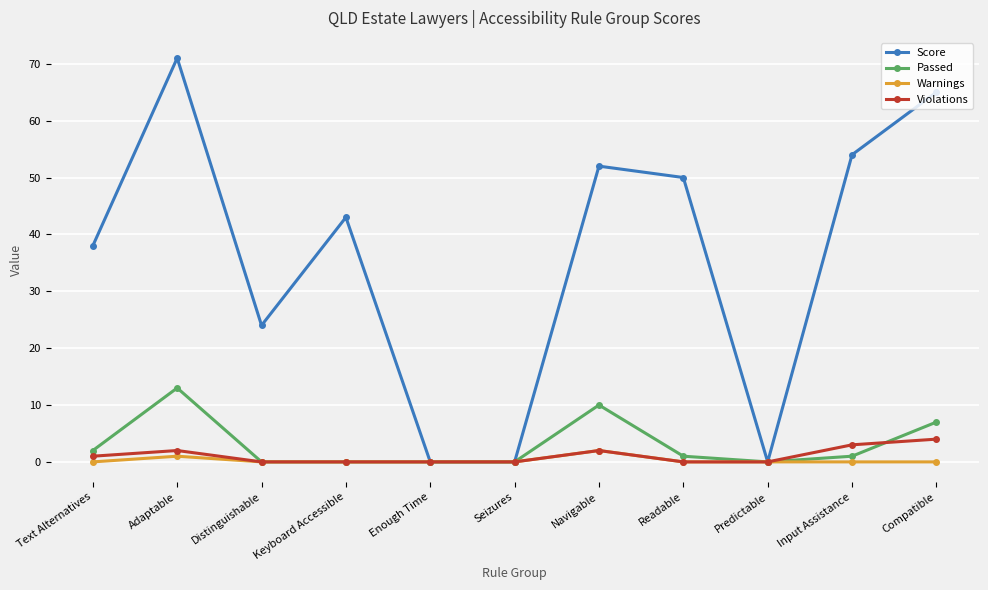

What is the spread (max minus min) of values at Input Assistance?

54